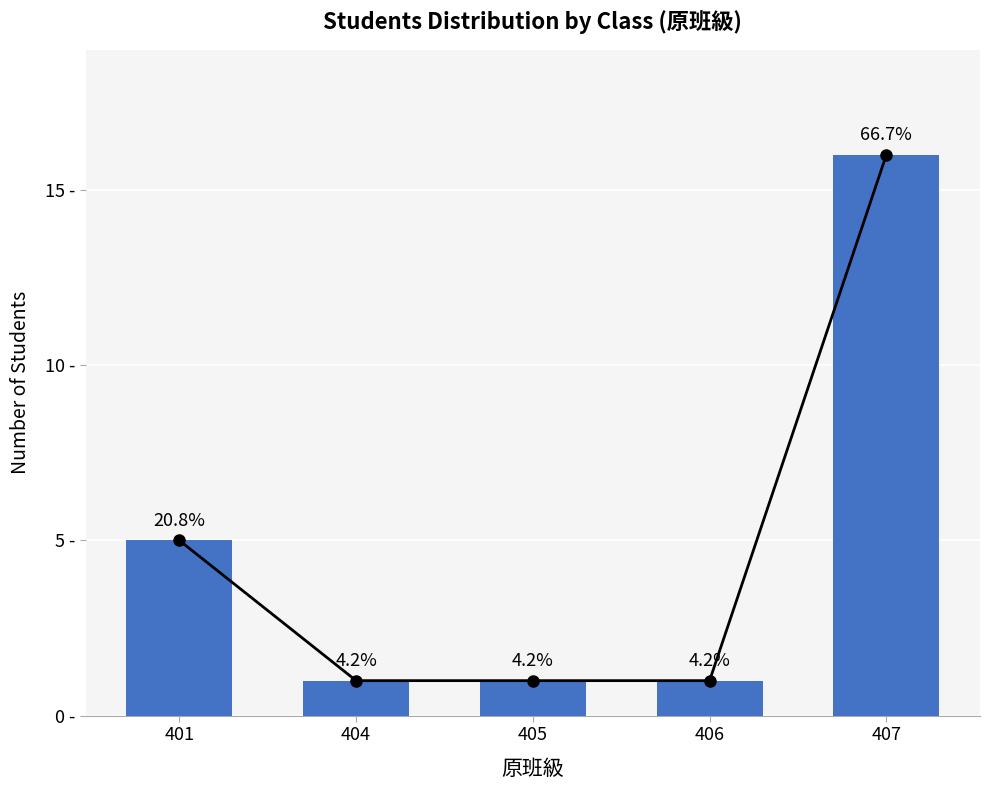

What is the value of the 3rd bar from the left?

1